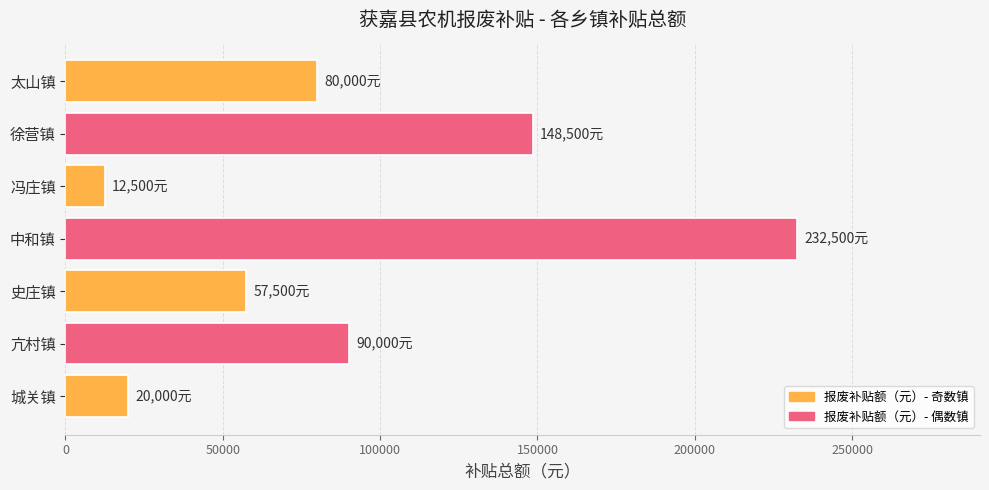

What is the smallest value displayed?

12500